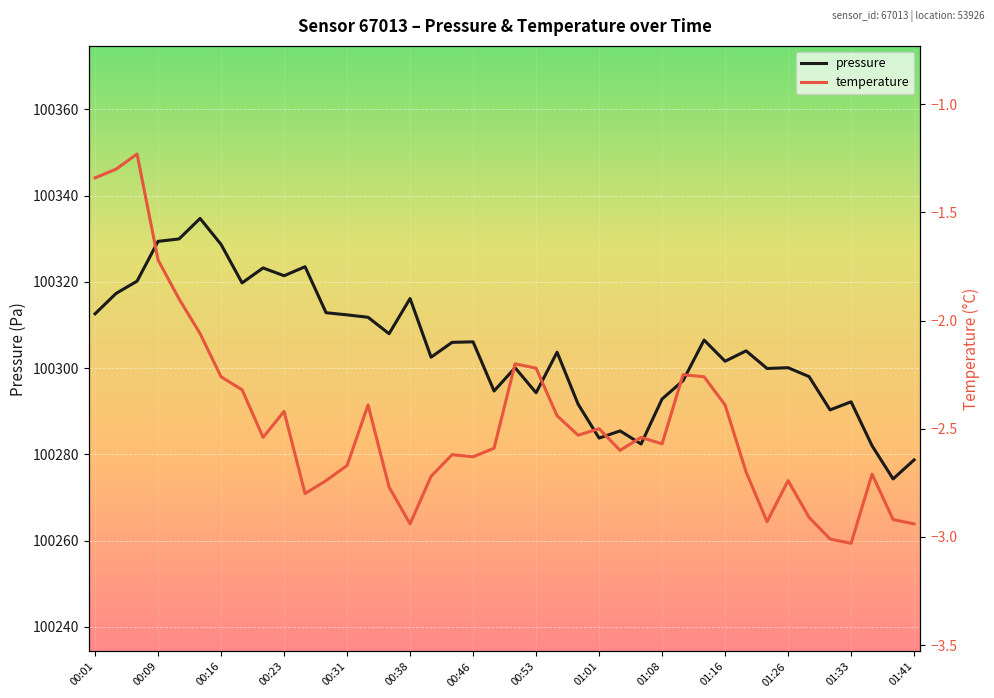

How many lines are shown in the chart?

2